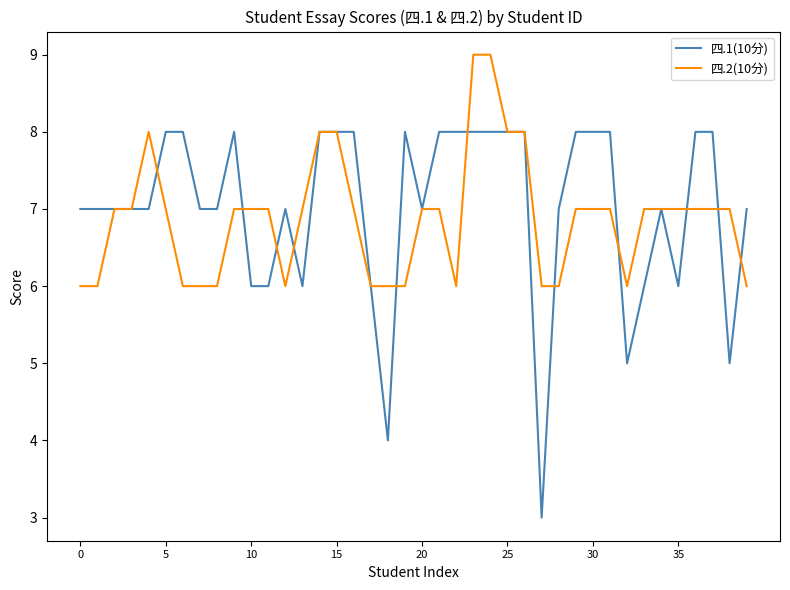

List the series in order of their peak value, lowest first.

四.1(10分), 四.2(10分)